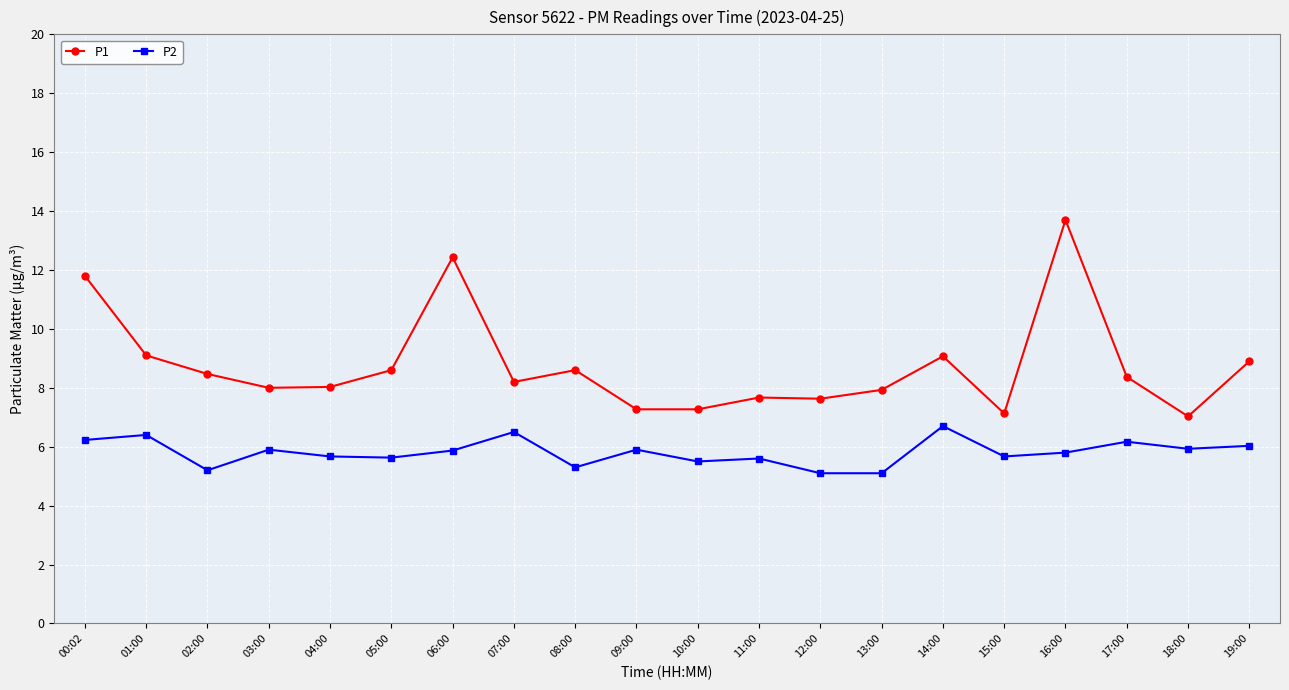

What is the difference between the P2 values at 01:00 and 06:00?

0.5